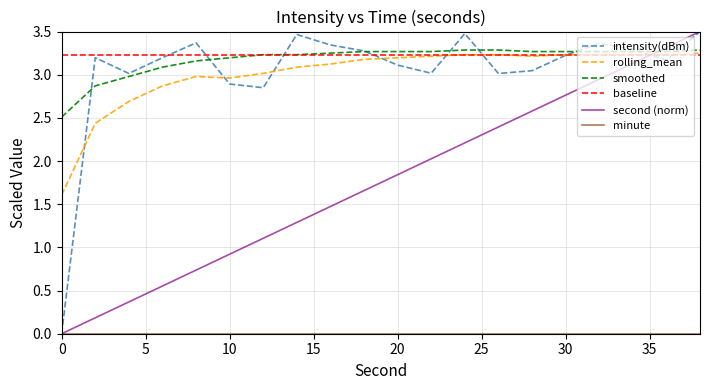

How many times do baseline and second (norm) cross each other?

1